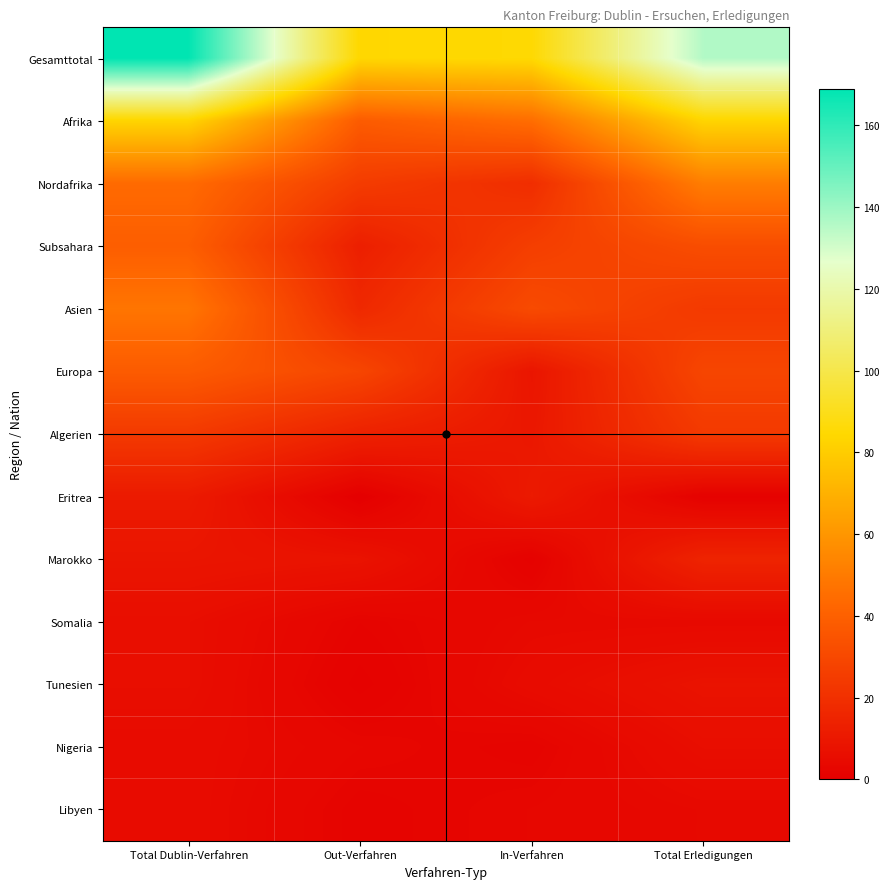

Reading right to left, transcribe all the data shown in this chart.

Gesamttotal: Total Erledigungen=136	In-Verfahren=85	Out-Verfahren=84	Total Dublin-Verfahren=169
Afrika: Total Erledigungen=83	In-Verfahren=45	Out-Verfahren=38	Total Dublin-Verfahren=83
Nordafrika: Total Erledigungen=51	In-Verfahren=19	Out-Verfahren=25	Total Dublin-Verfahren=44
Subsahara: Total Erledigungen=32	In-Verfahren=26	Out-Verfahren=13	Total Dublin-Verfahren=39
Asien: Total Erledigungen=24	In-Verfahren=31	Out-Verfahren=17	Total Dublin-Verfahren=48
Europa: Total Erledigungen=29	In-Verfahren=9	Out-Verfahren=29	Total Dublin-Verfahren=38
Algerien: Total Erledigungen=24	In-Verfahren=10	Out-Verfahren=14	Total Dublin-Verfahren=24
Eritrea: Total Erledigungen=1	In-Verfahren=11	Out-Verfahren=0	Total Dublin-Verfahren=11
Marokko: Total Erledigungen=15	In-Verfahren=1	Out-Verfahren=8	Total Dublin-Verfahren=9
Somalia: Total Erledigungen=4	In-Verfahren=4	Out-Verfahren=2	Total Dublin-Verfahren=6
Tunesien: Total Erledigungen=8	In-Verfahren=5	Out-Verfahren=1	Total Dublin-Verfahren=6
Nigeria: Total Erledigungen=6	In-Verfahren=2	Out-Verfahren=3	Total Dublin-Verfahren=5
Libyen: Total Erledigungen=4	In-Verfahren=3	Out-Verfahren=2	Total Dublin-Verfahren=5